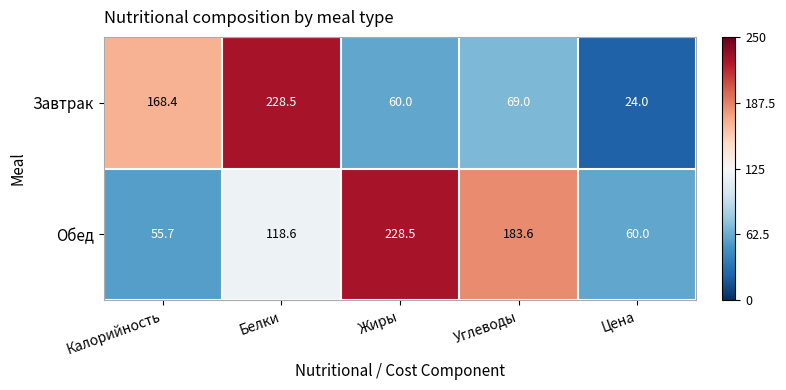

What is the spread (max minus min) of values at Калорийность?

112.7